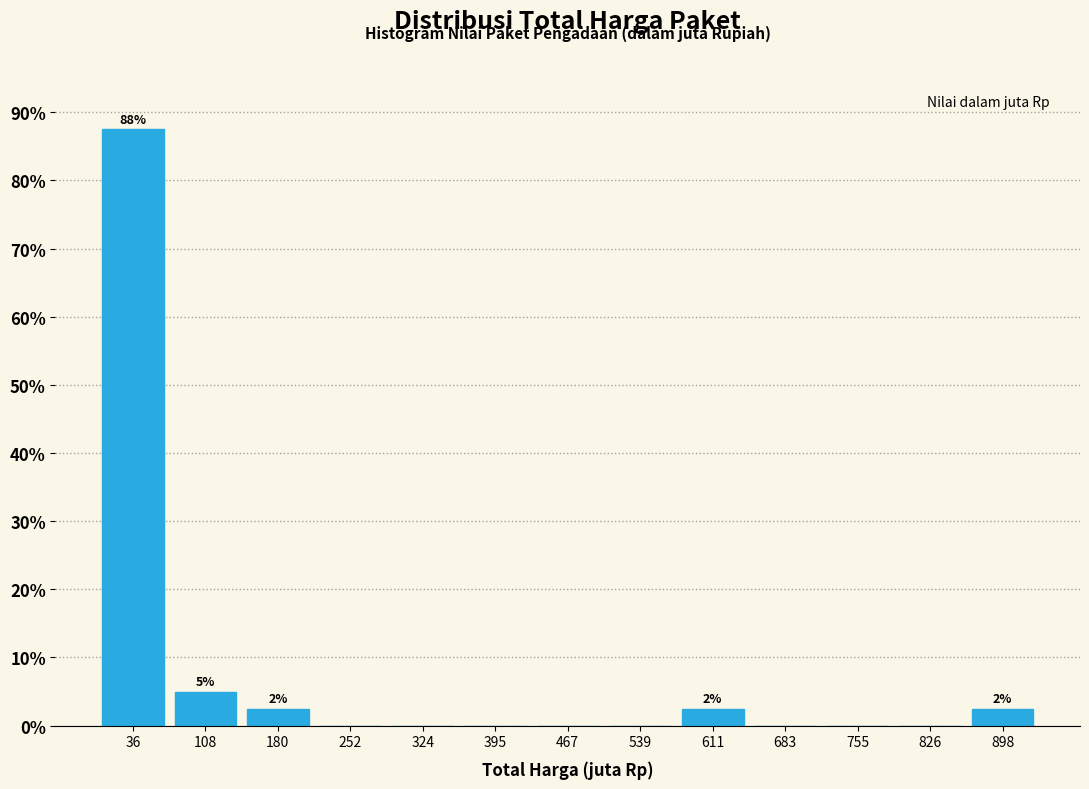

Which range on the x-axis has the tallest bar?

0 to 70